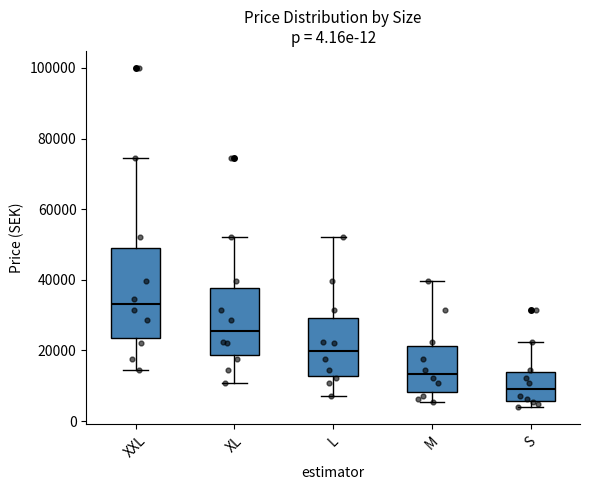

Which box is the tallest, from its lower edge to its upper edge?

XXL